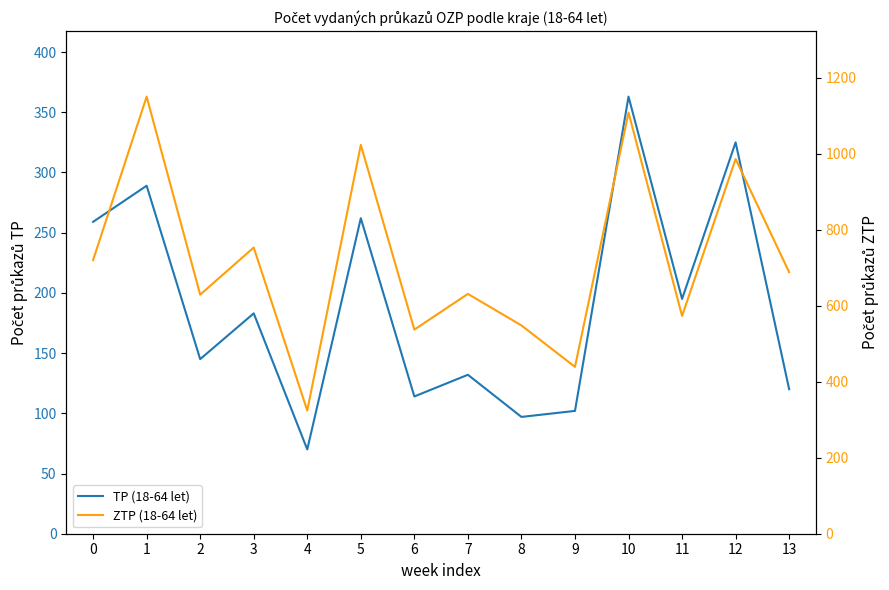

Between 3 and 11, which series saw the biggest shift?

ZTP (18-64 let)